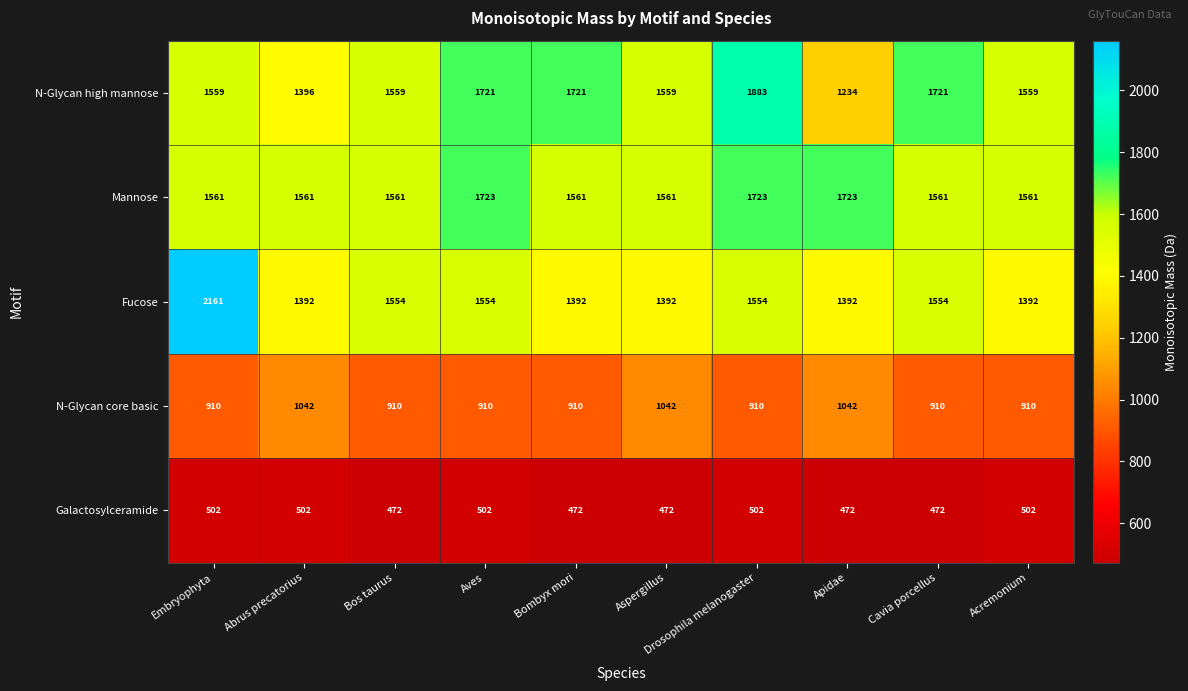

At which category is the sum across all series the highest?

Embryophyta